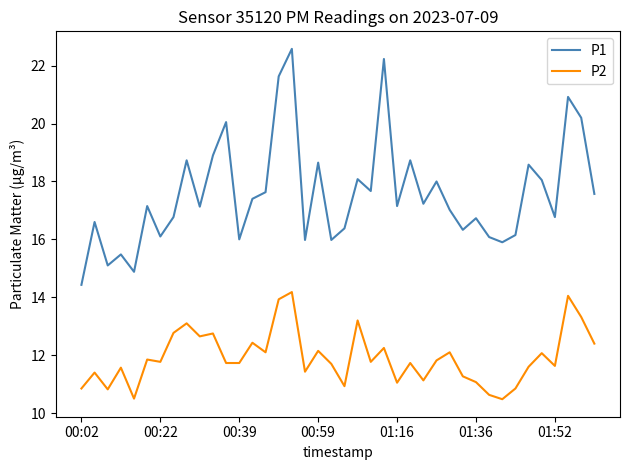

True or false: P1 and P2 intersect in this chart.

False